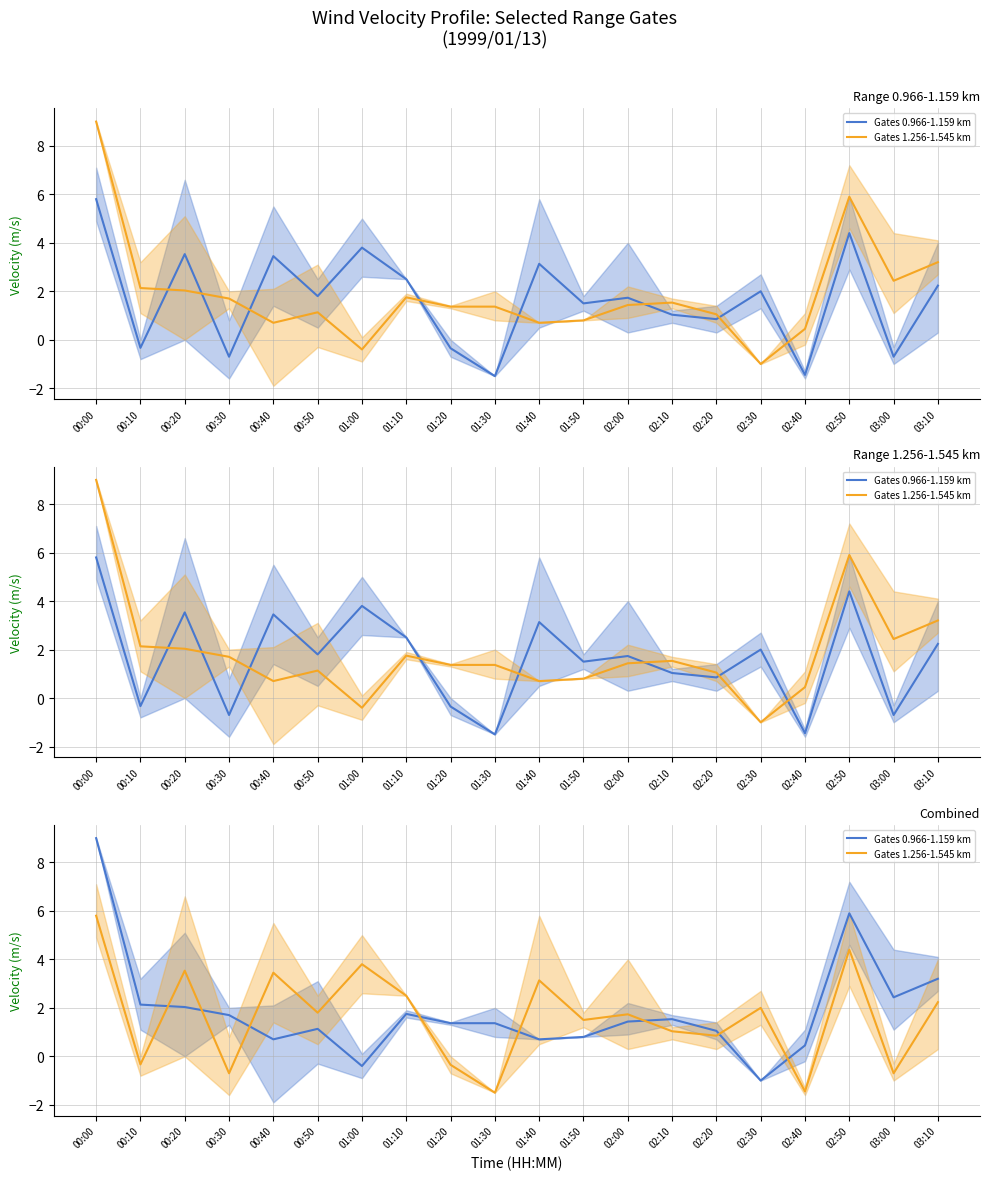

How many intersections are there between Gates 1.256-1.545 km and Gates 0.966-1.159 km?

8